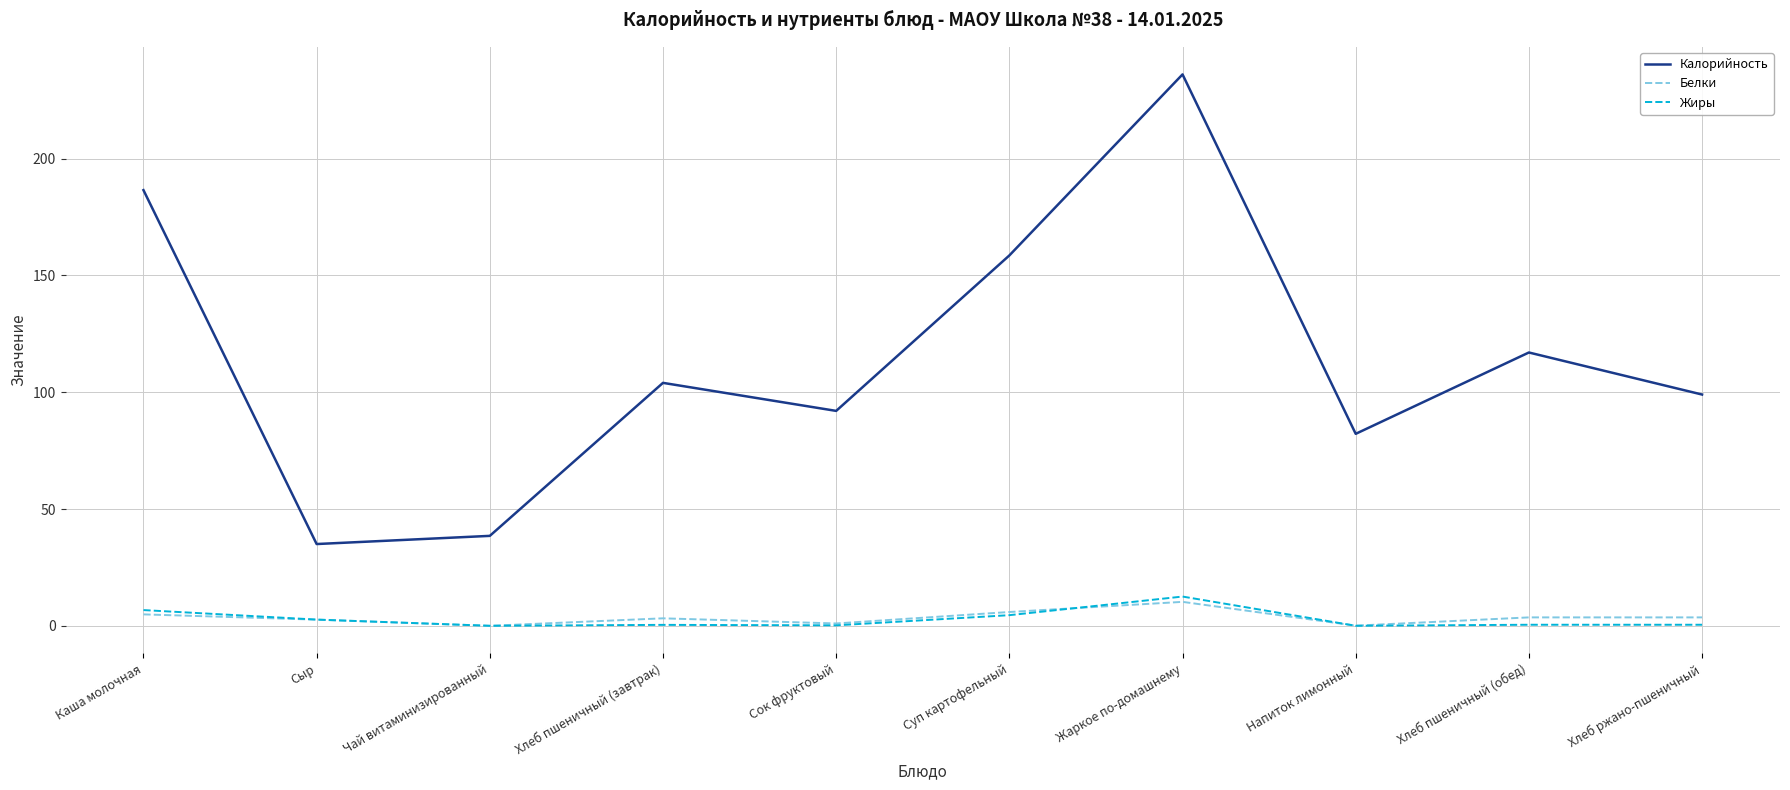

What is the greatest value displayed?

236.1